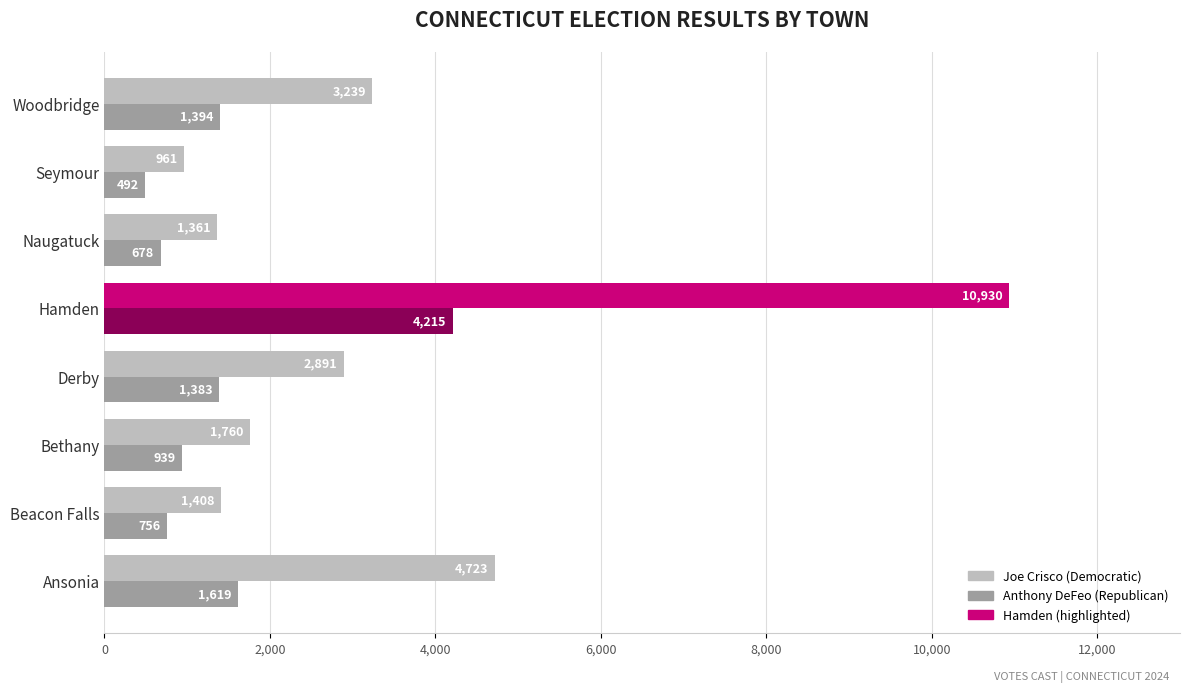

Rank the categories by Anthony DeFeo (Republican) value from lowest to highest.

Seymour, Naugatuck, Beacon Falls, Bethany, Derby, Woodbridge, Ansonia, Hamden